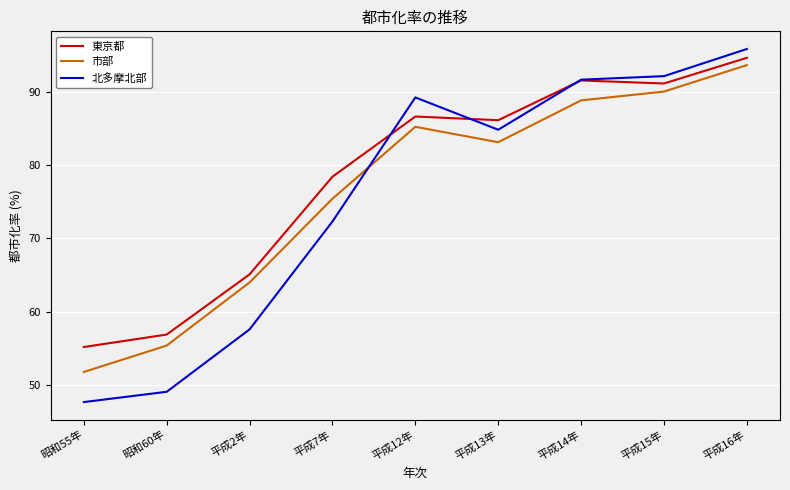

Between 昭和60年 and 平成14年, which series saw the biggest shift?

北多摩北部